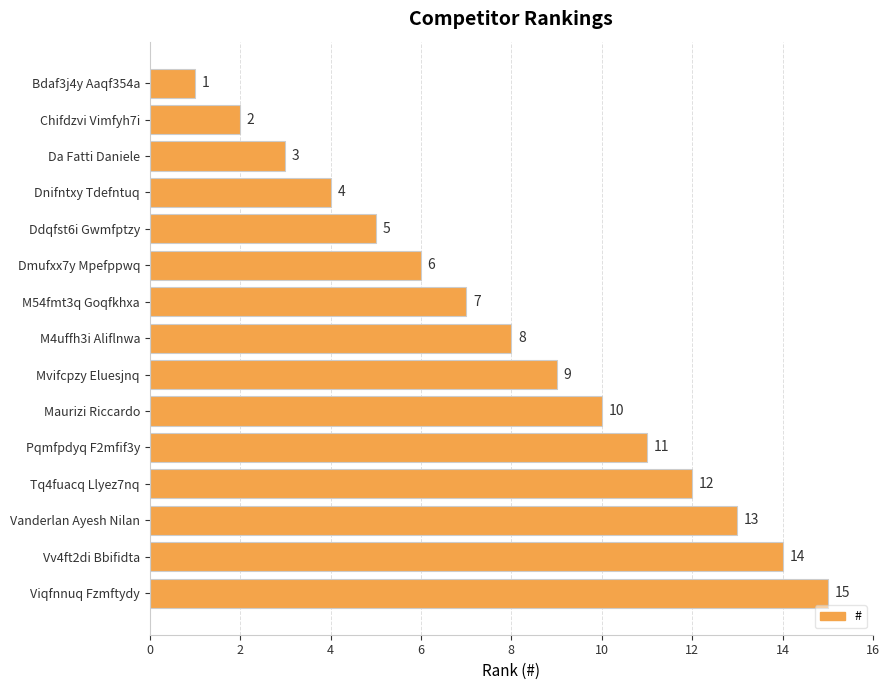

Rank the categories by value from lowest to highest.

Bdaf3j4y Aaqf354a, Chifdzvi Vimfyh7i, Da Fatti Daniele, Dnifntxy Tdefntuq, Ddqfst6i Gwmfptzy, Dmufxx7y Mpefppwq, M54fmt3q Goqfkhxa, M4uffh3i Aliflnwa, Mvifcpzy Eluesjnq, Maurizi Riccardo, Pqmfpdyq F2mfif3y, Tq4fuacq Llyez7nq, Vanderlan Ayesh Nilan, Vv4ft2di Bbifidta, Viqfnnuq Fzmftydy